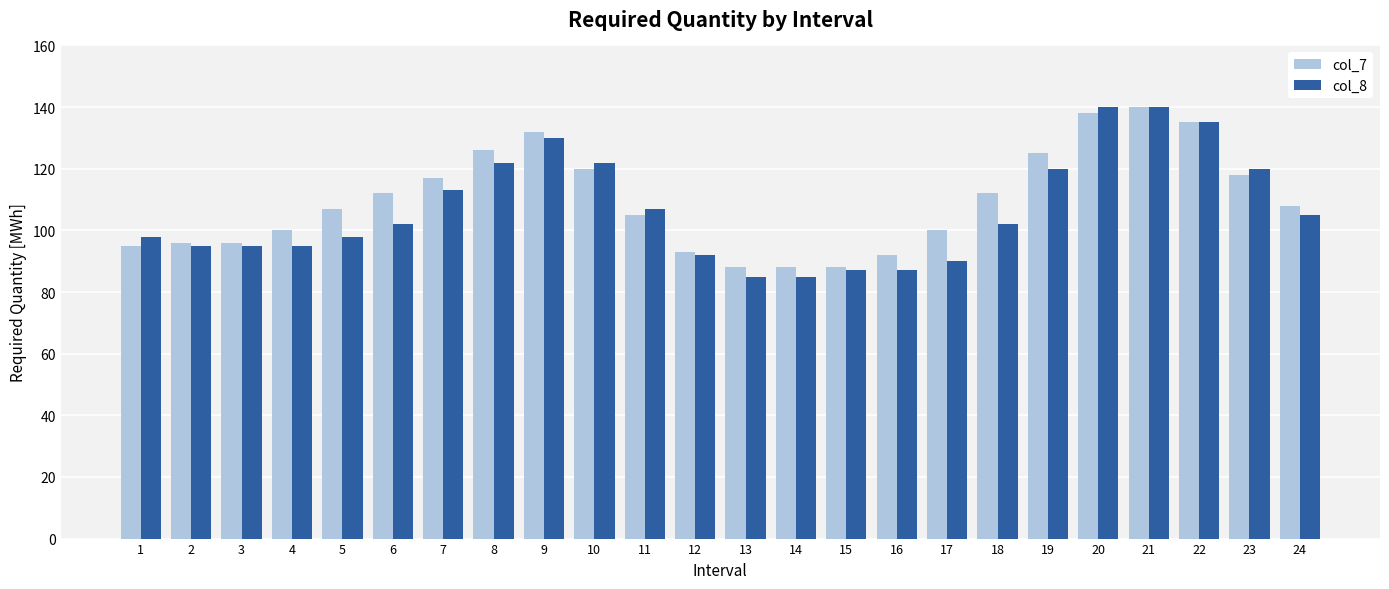

At 20, list the series in order from smallest to largest.

col_7, col_8